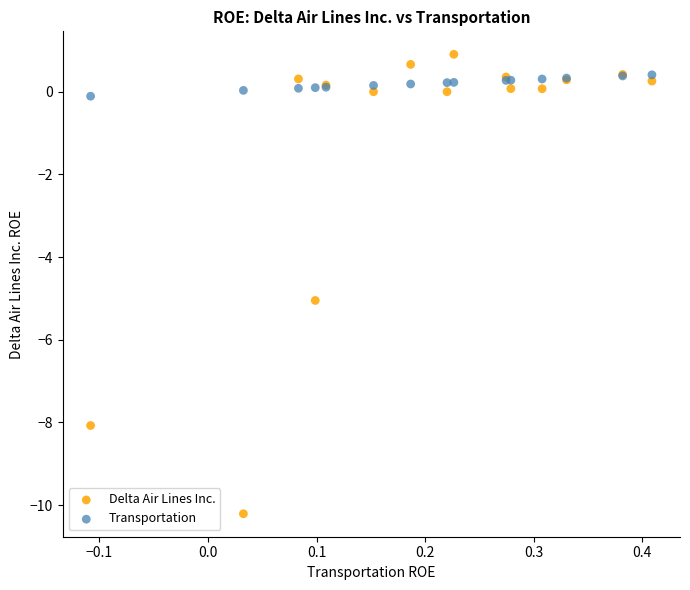

Across all series, what Y value is closest to -4?

-5.0